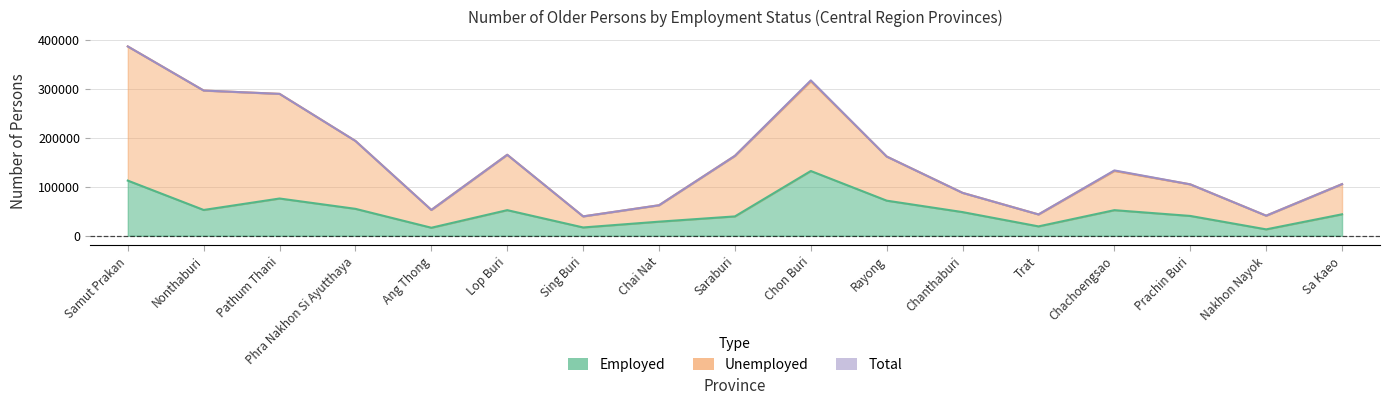

How many interior local peaks does the Unemployed series have?

3